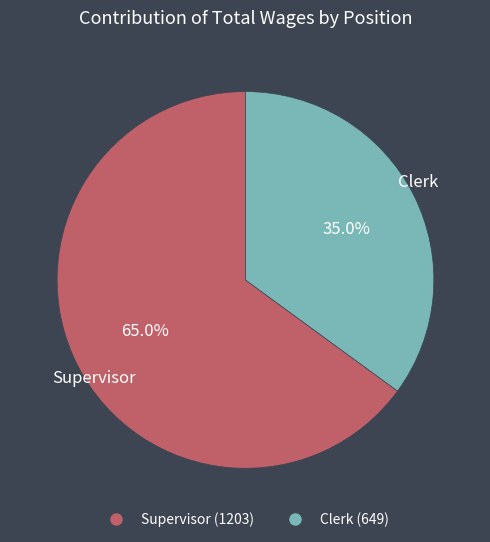

How many segments does this pie chart have?

2